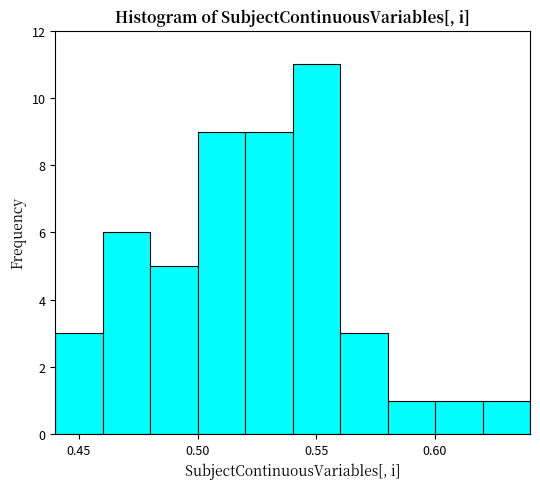

What is the height of the bar covering 0.54 to 0.56 on the x-axis? The values are not printed on the chart, so give them approximately, as read against the axis.

11